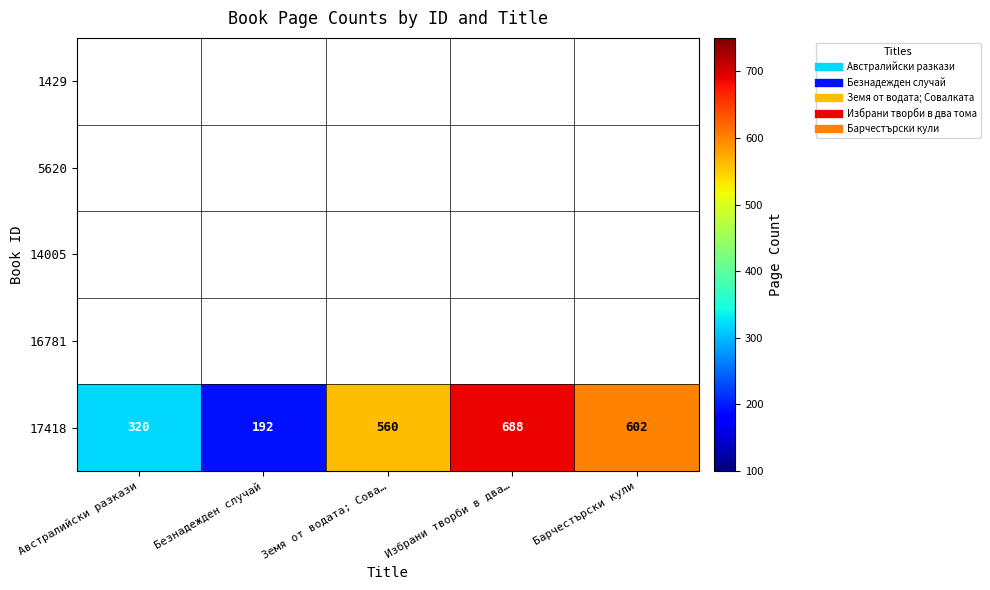

What is the maximum value shown in the chart?

688.0